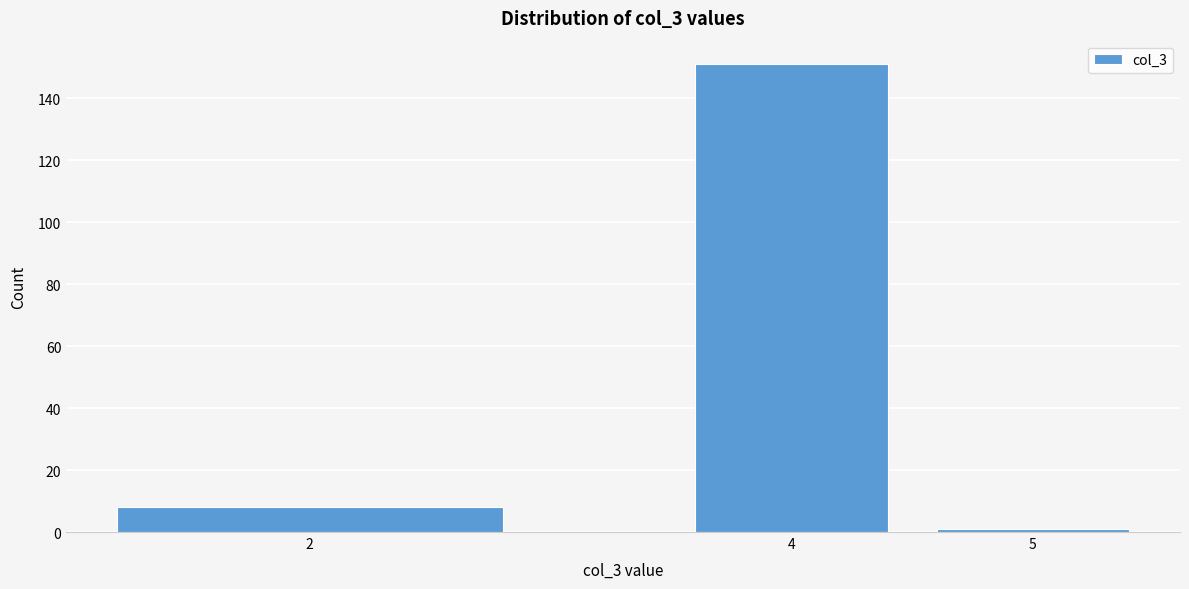

Reading left to right, extract all data points from this chart.

8	151	1